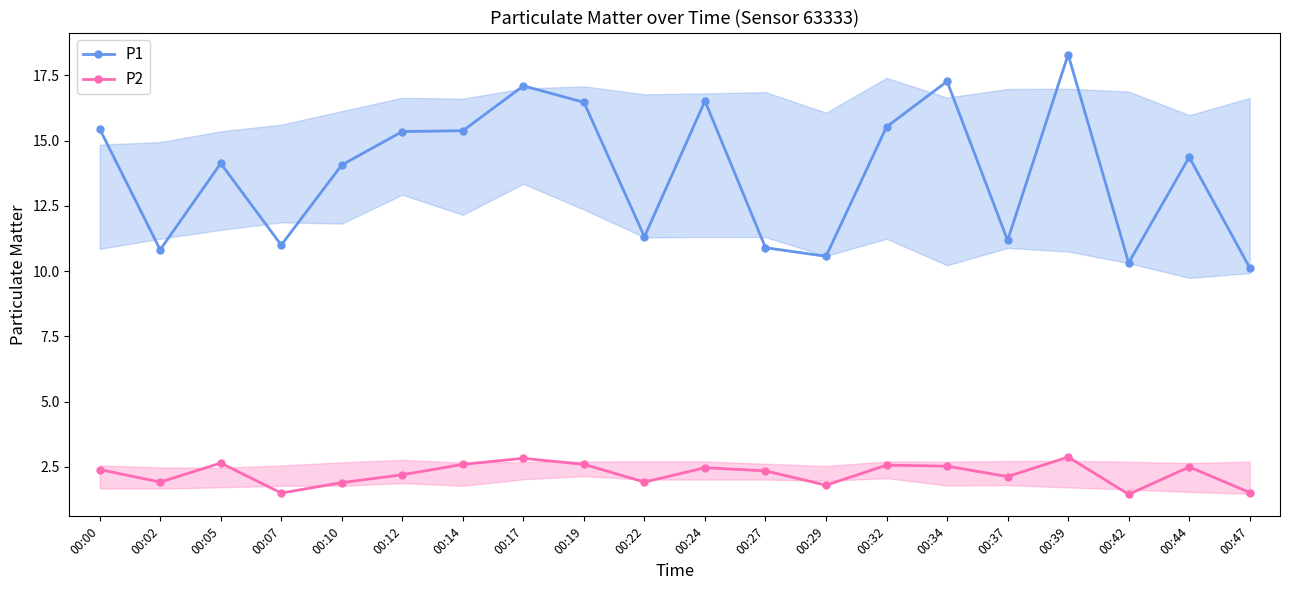

Where is the first local maximum for P2?

00:05